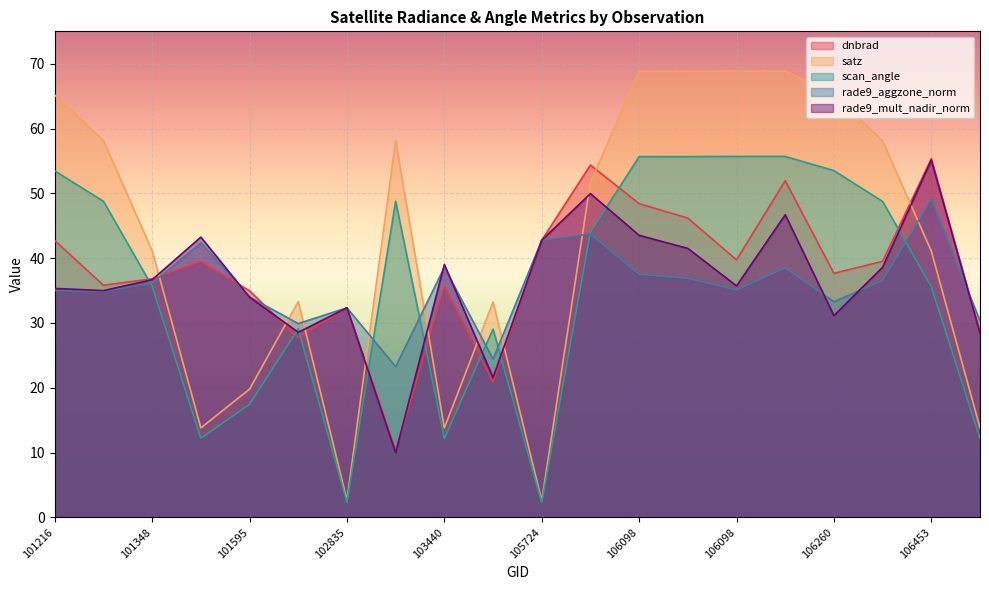

Where does the scan_angle series first go above 44?

101216